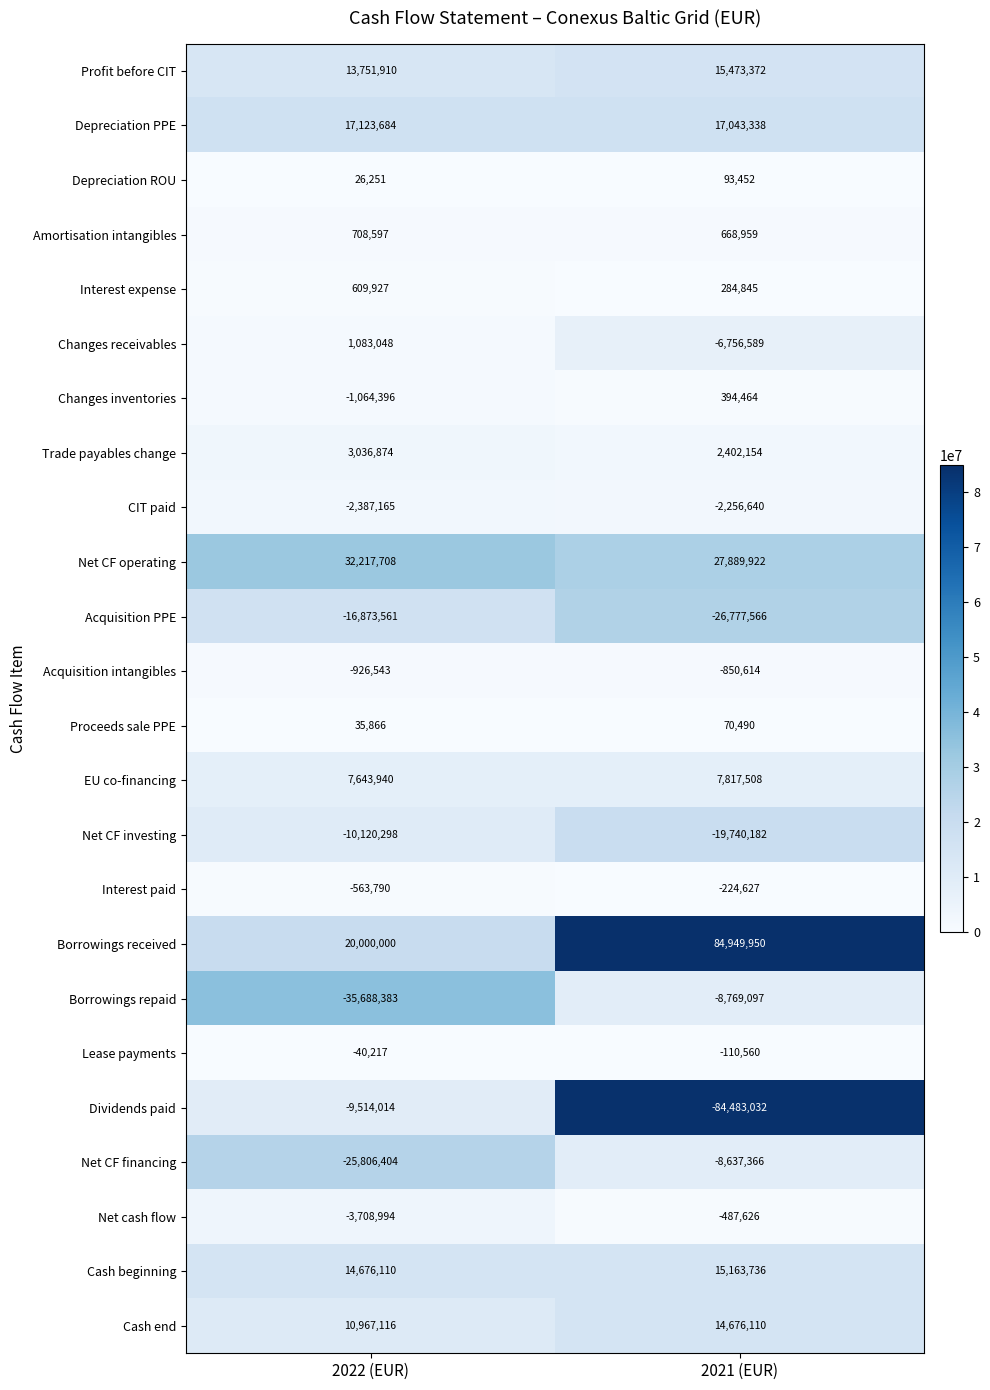

Read the Net CF financing value at 2021 (EUR), to the nearest 10.

-8637370